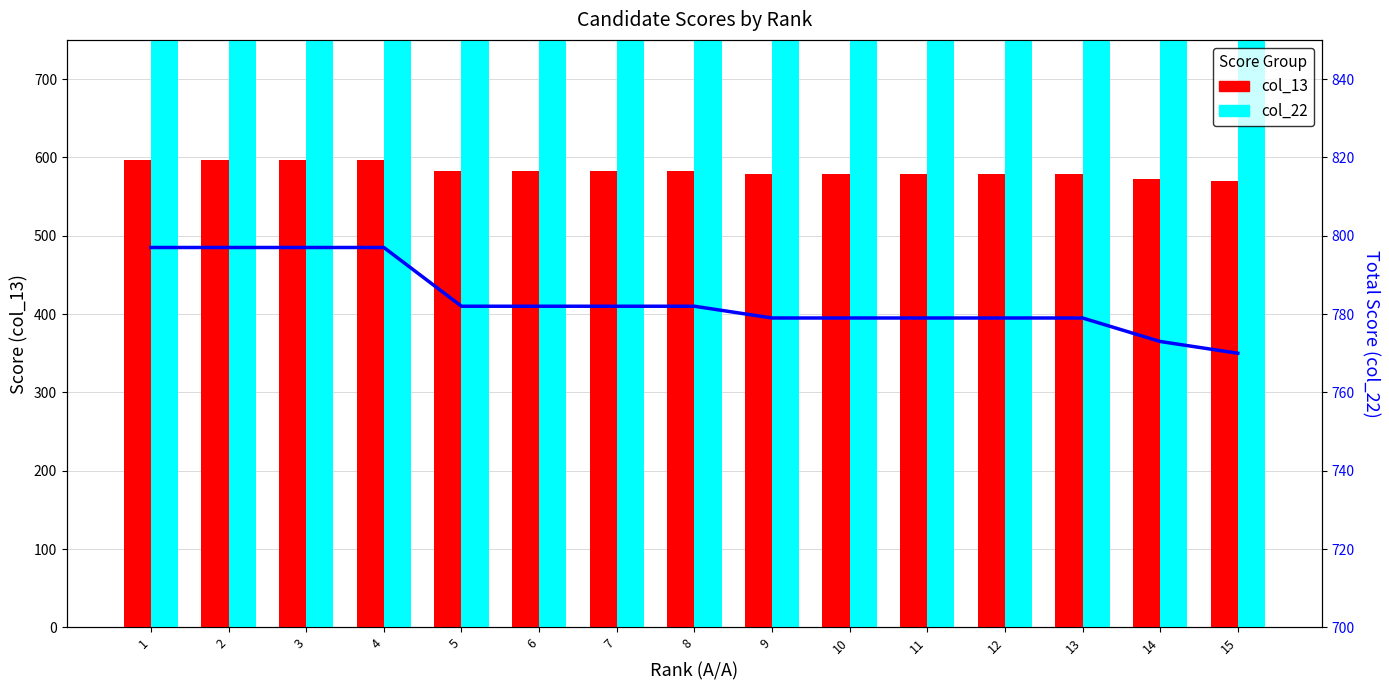

At which label does col_22 line reach its peak?

1